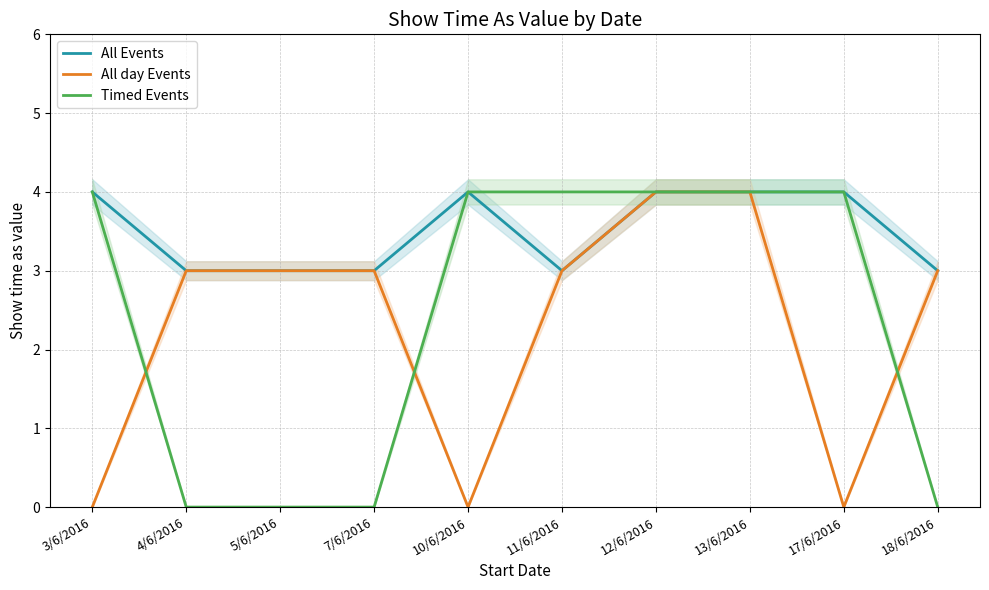

Does the chart have visible grid lines?

Yes